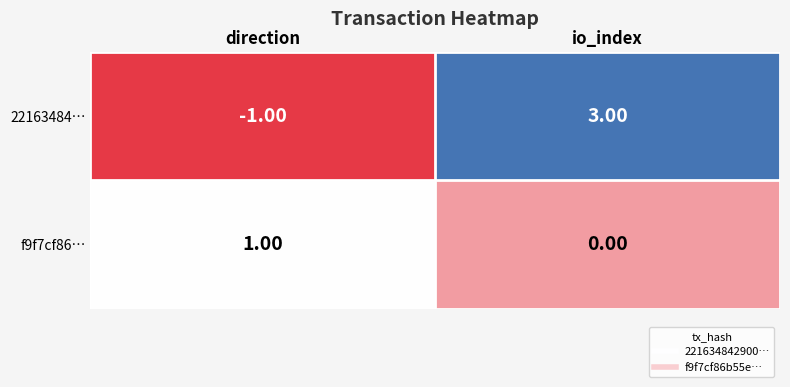

How many negative values does the 22163484… series have?

1